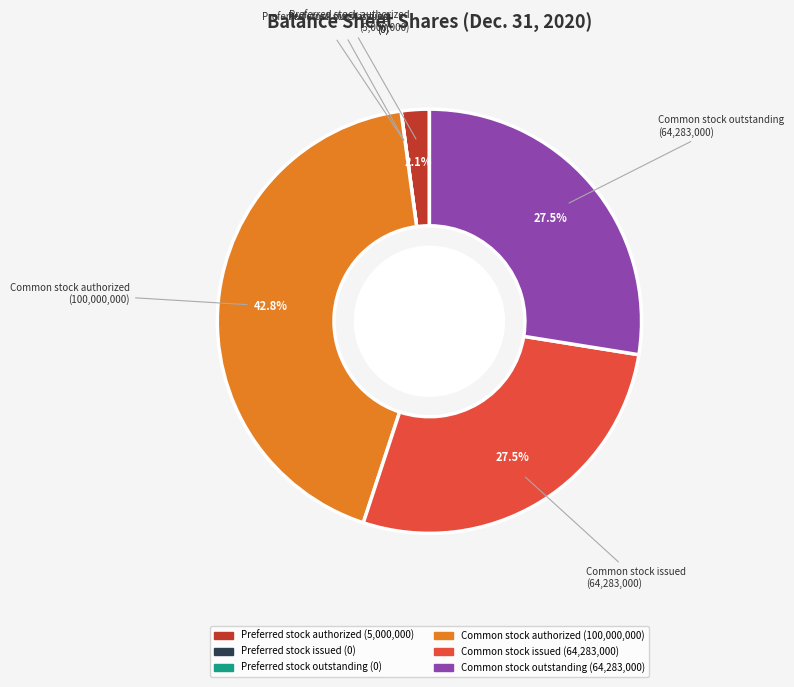

The Preferred stock authorized slice represents 16% of the pie. True or false?

False